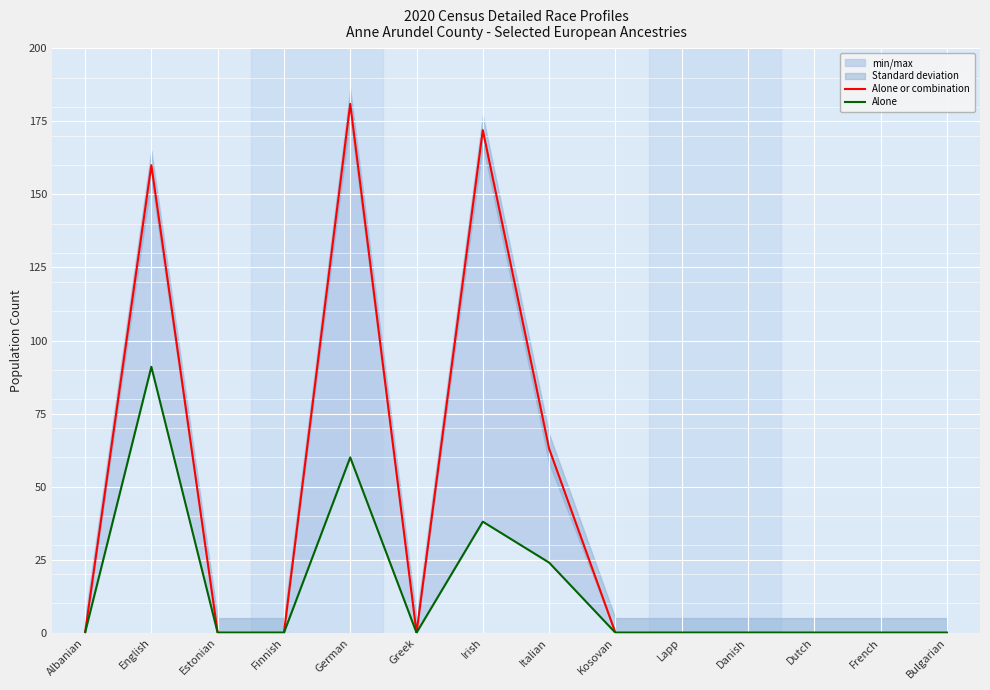

The value of Alone at Irish is 38. True or false?

True